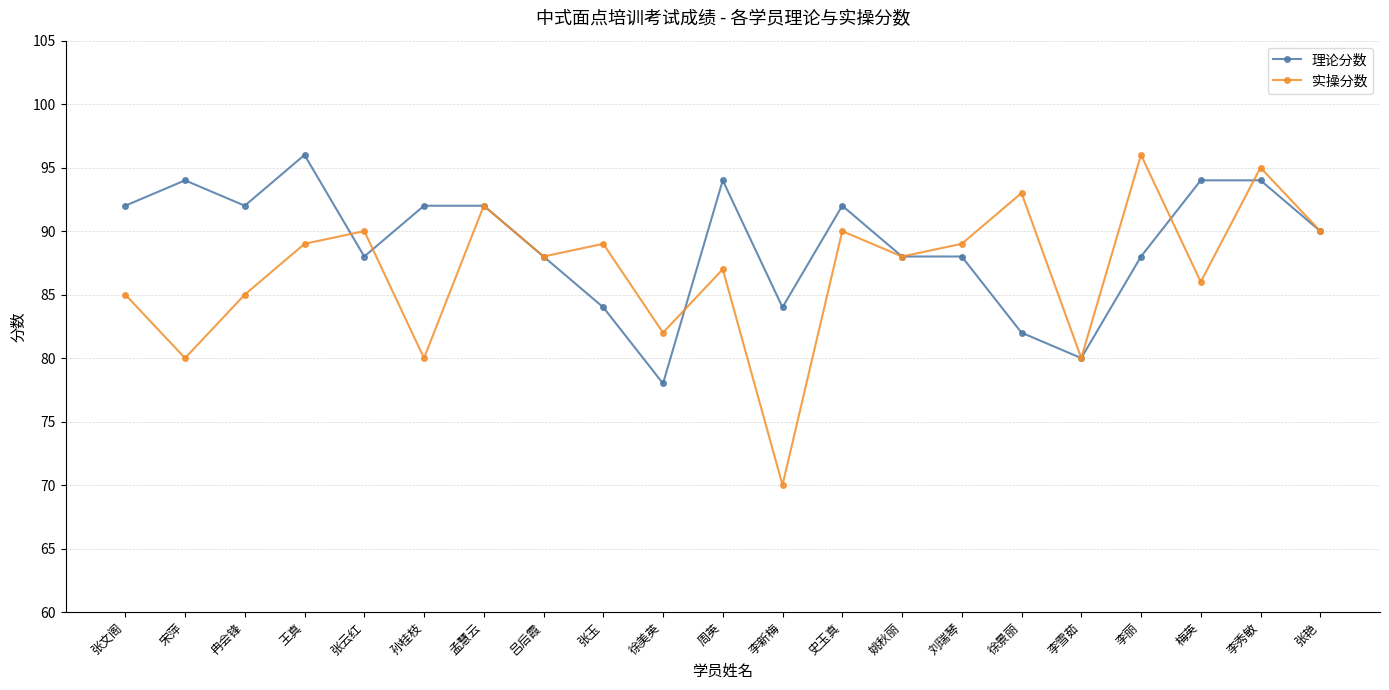

Count the number of categories in the chart.

21